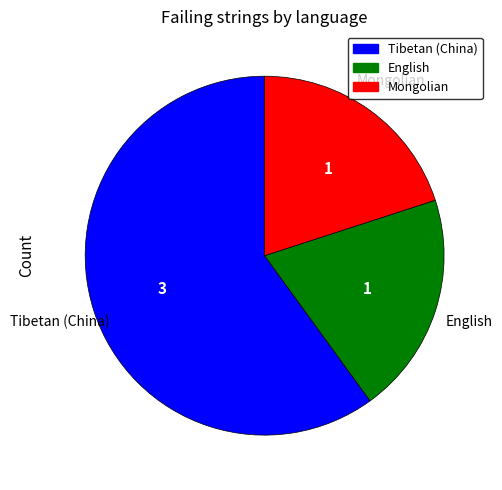

Is the sum of English and Mongolian greater than half?

No